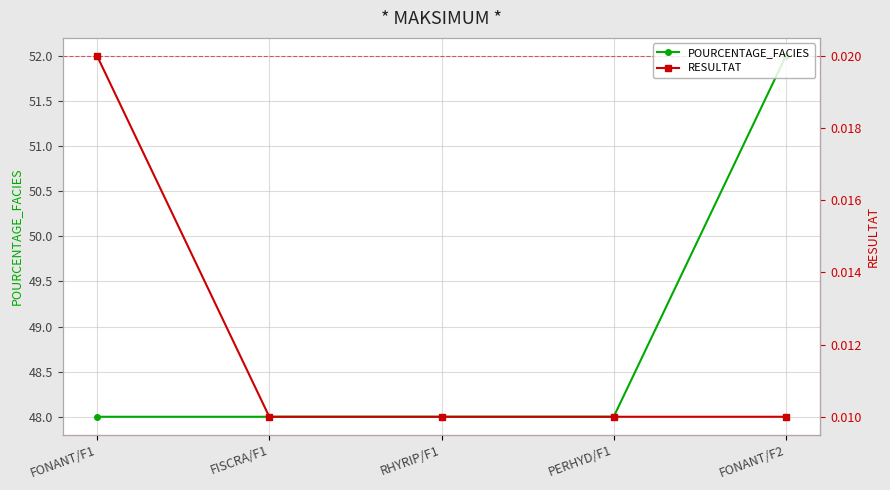

At which category is the sum across all series the highest?

FONANT/F2